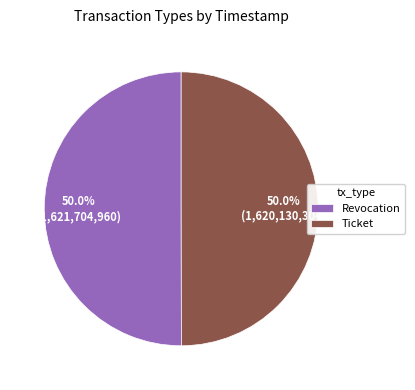

How many segments does this pie chart have?

2